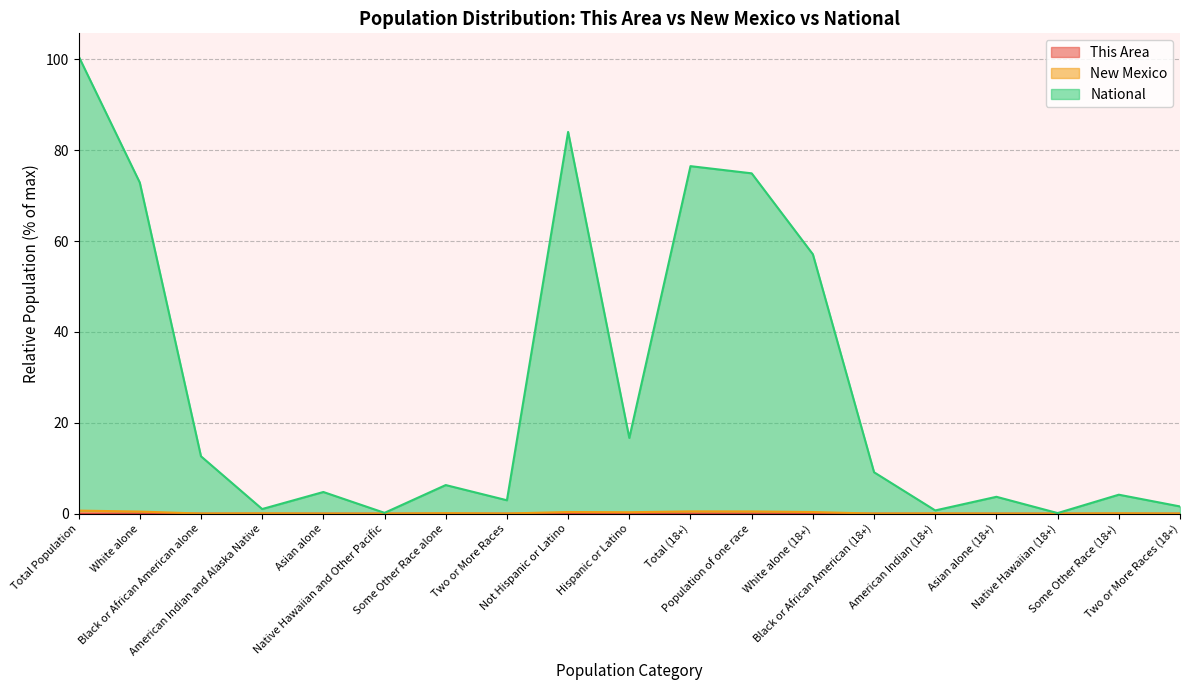

What is the minimum value for National?

0.1